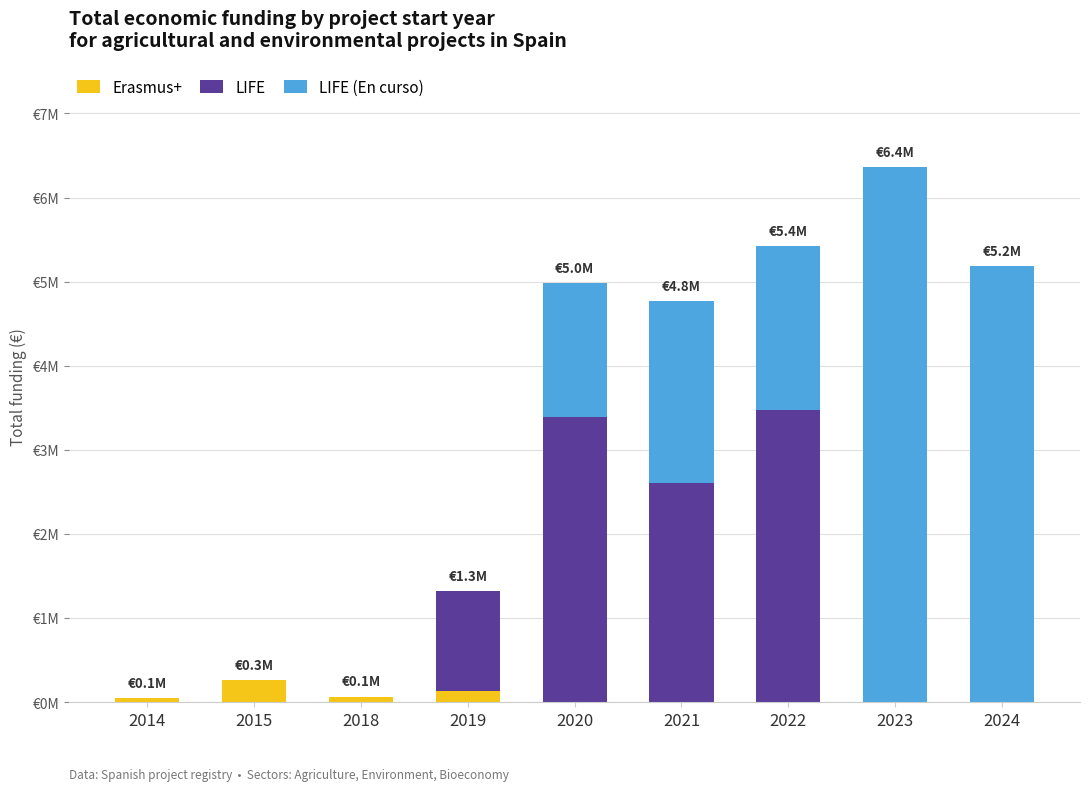

At which category is the sum across all series the highest?

2023